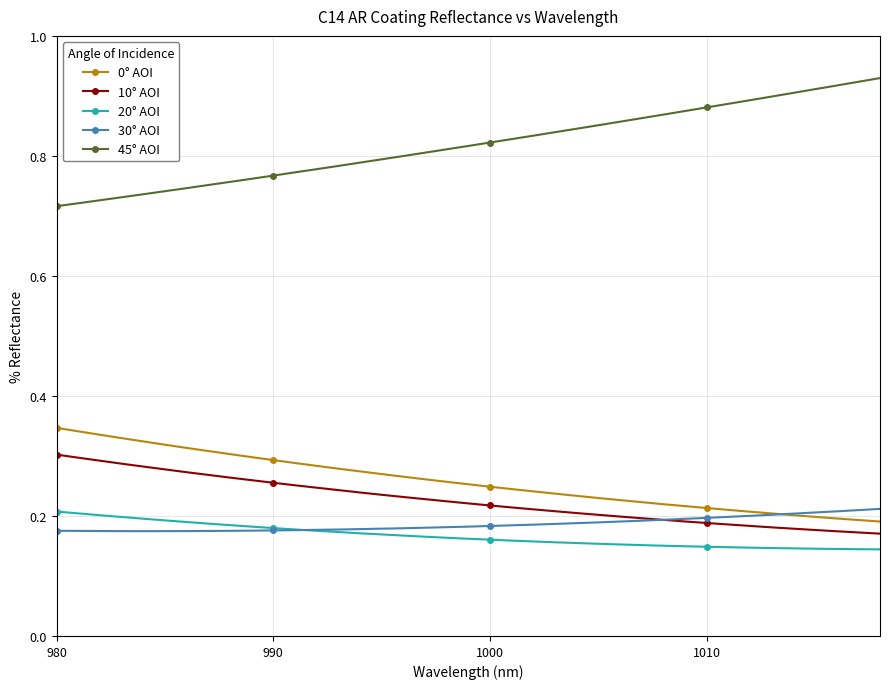

How many 45° AOI values are between 0 and 1?

39